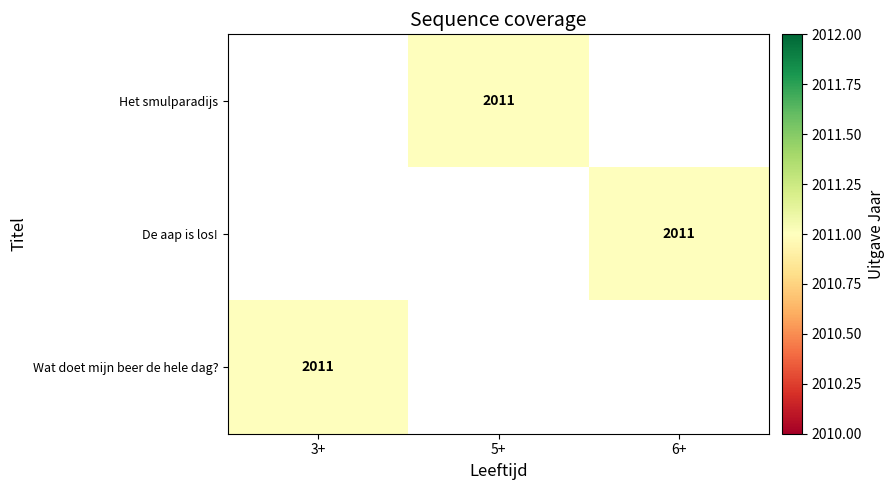

What is the smallest value displayed?

2011.0